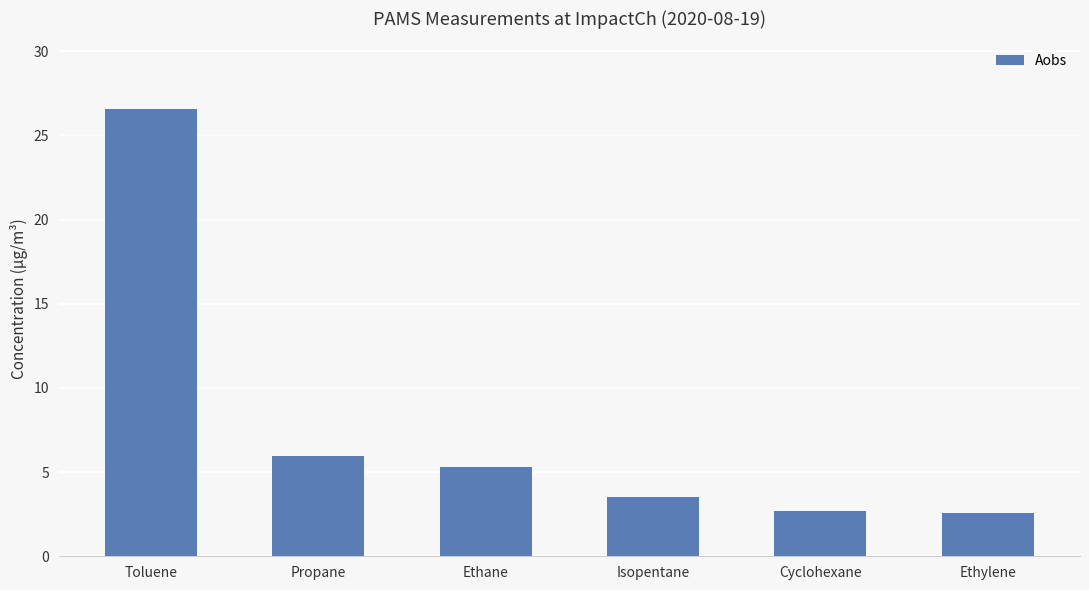

What is the average value?

7.8